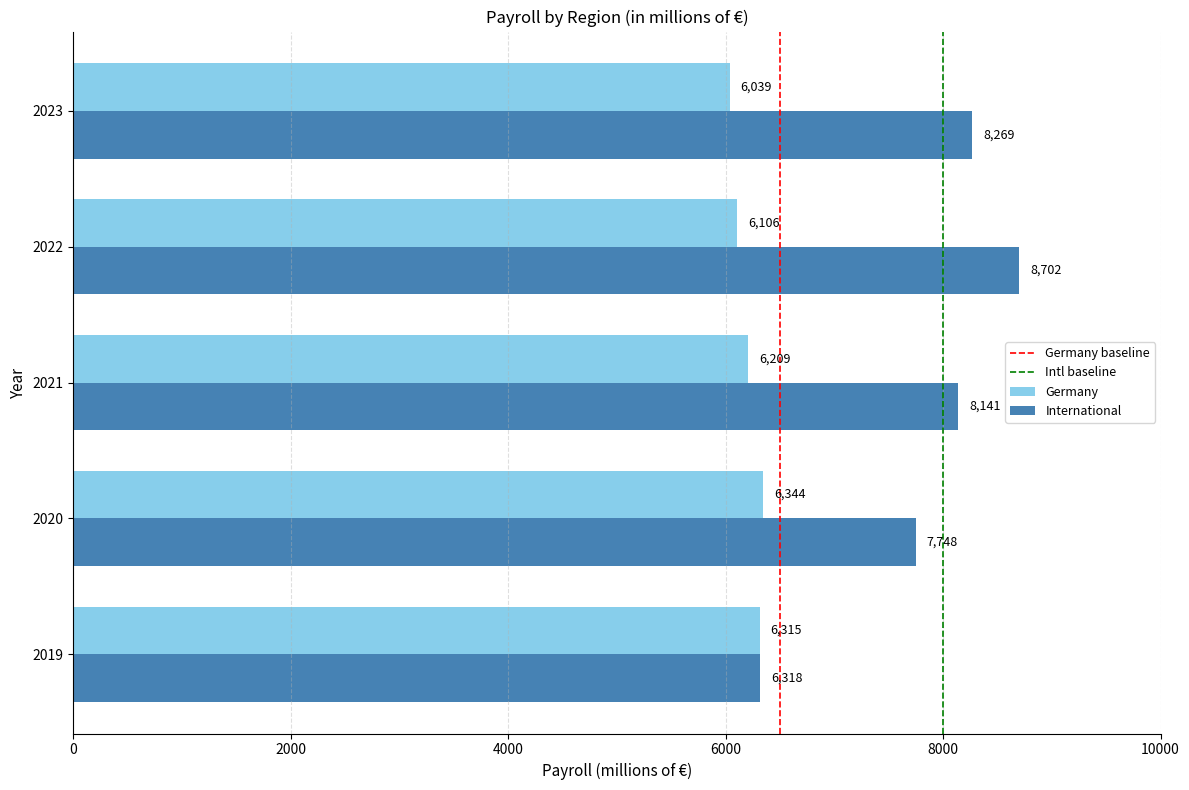

Rank the series by their average value, from highest to lowest.

International, Germany